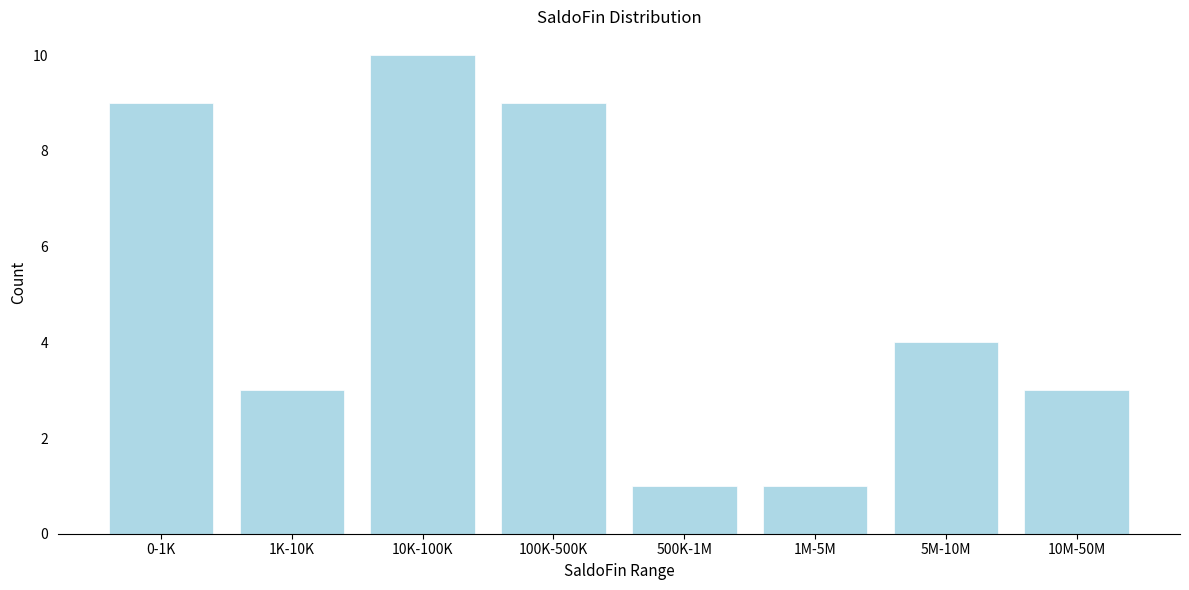

Reading left to right, extract all data points from this chart.

9	3	10	9	1	1	4	3